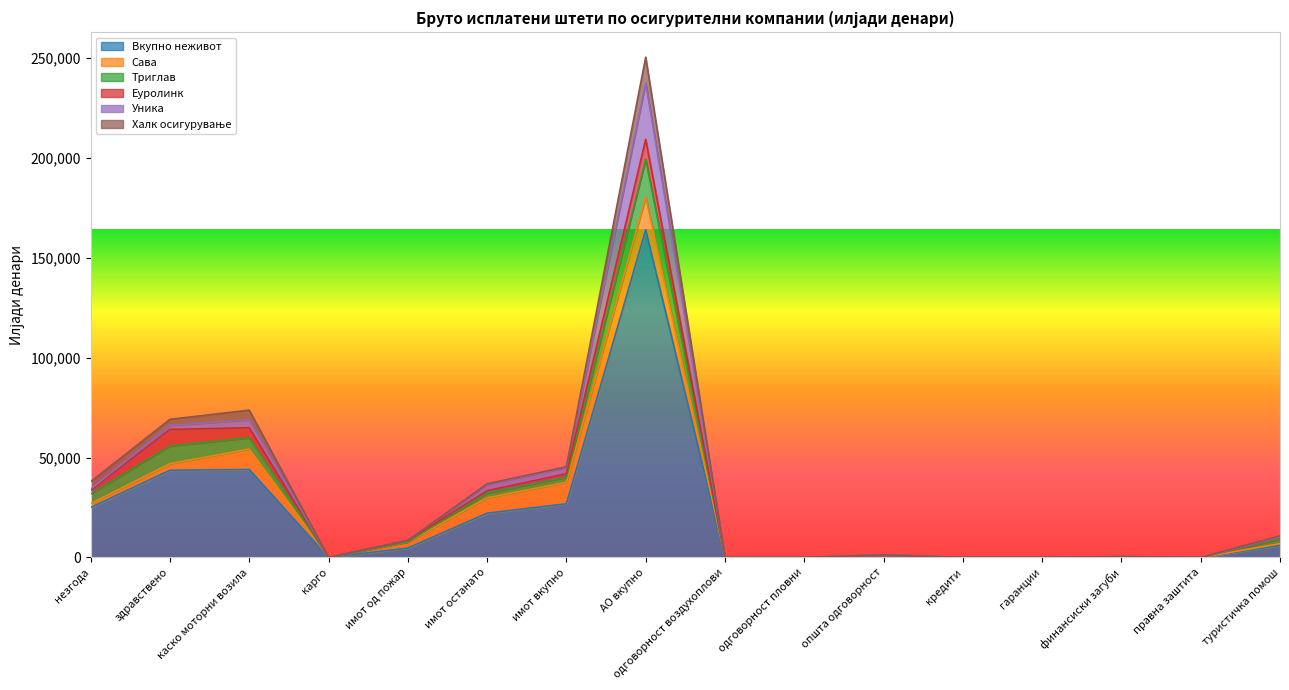

What position from the left is одговорност воздухоплови?

9